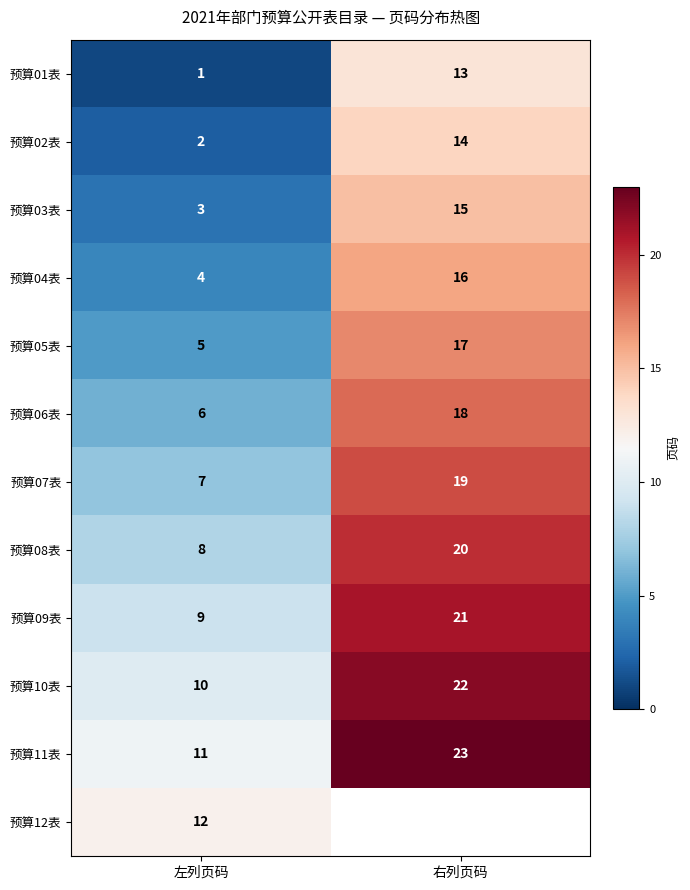

What is the difference between the 预算01表 values at 左列页码 and 右列页码?

12